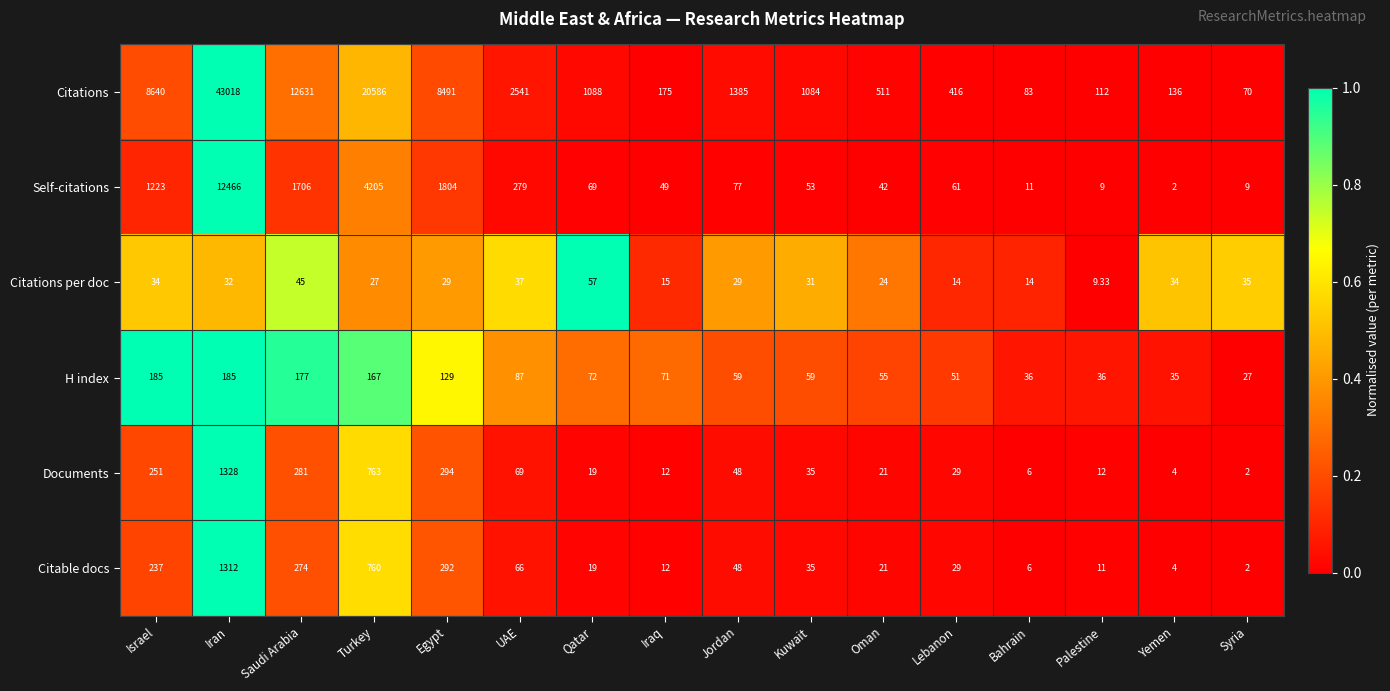

Is the value of H index at Turkey greater than the value of Citations at Saudi Arabia?

No